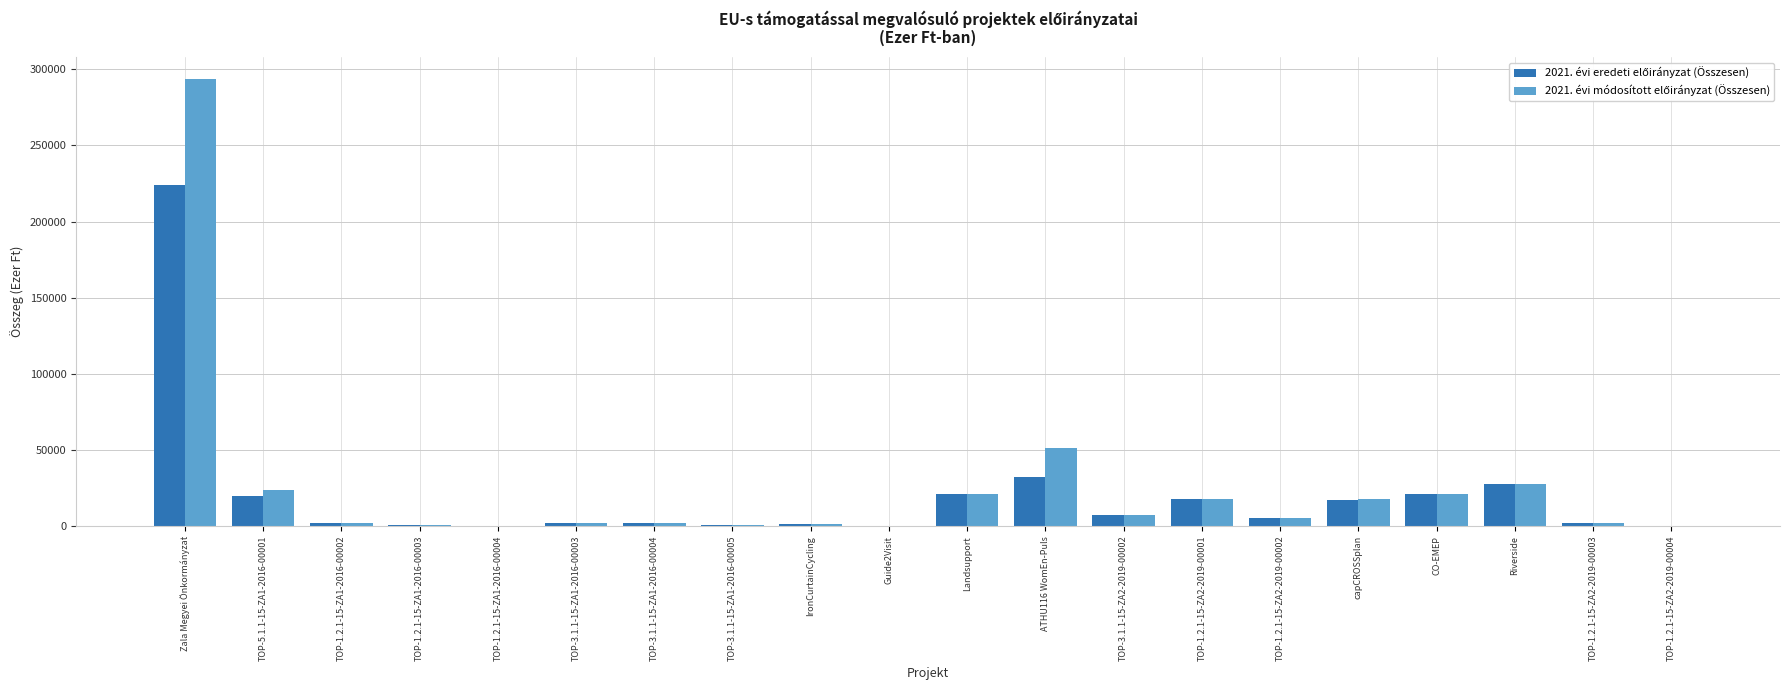

What is the greatest value displayed?

293306